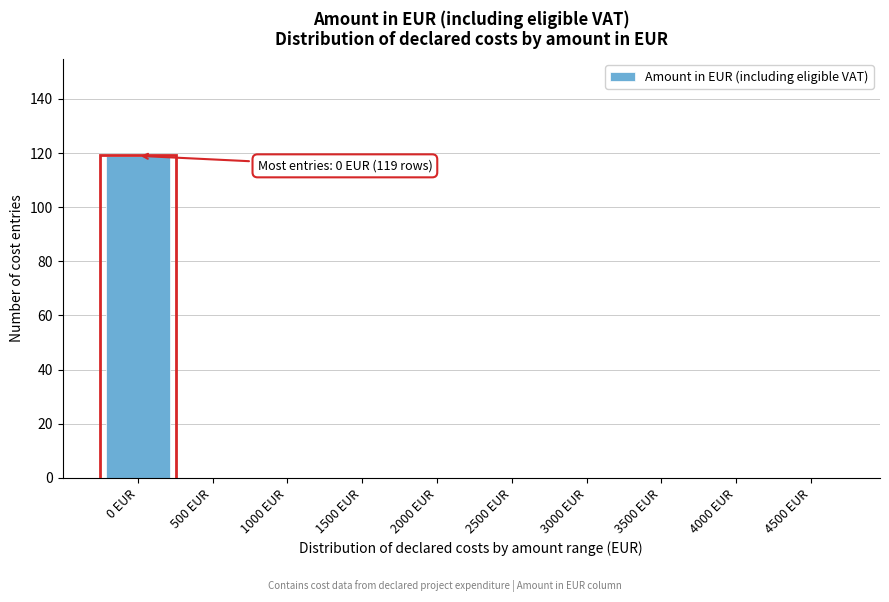

Reading left to right, list all the values displayed in this chart.

0 EUR=119	500 EUR=0	1000 EUR=0	1500 EUR=0	2000 EUR=0	2500 EUR=0	3000 EUR=0	3500 EUR=0	4000 EUR=0	4500 EUR=0